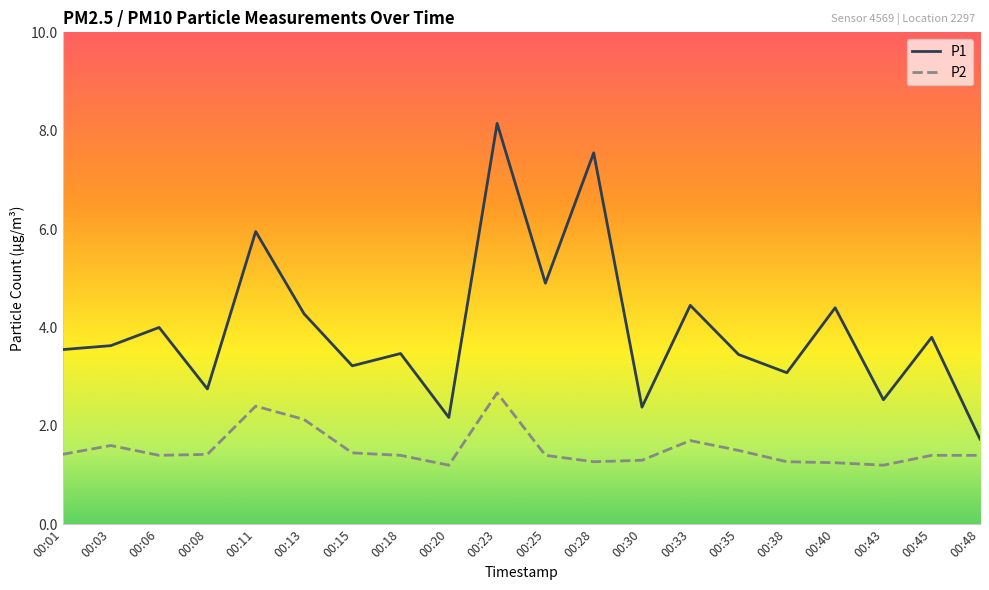

Which series has the largest range (max minus min)?

P1